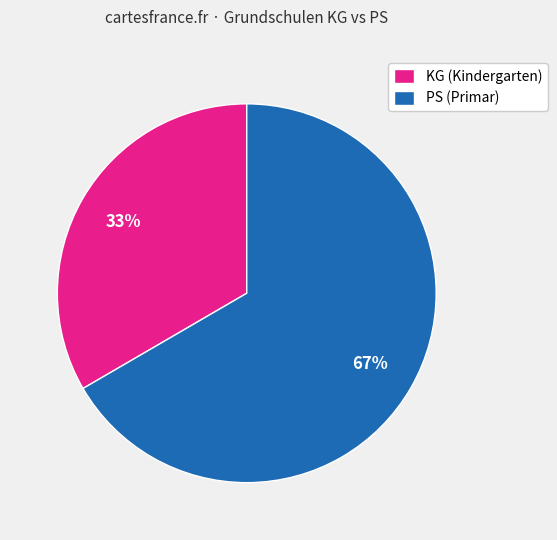

Rank the categories by value from lowest to highest.

KG (Kindergarten), PS (Primar)